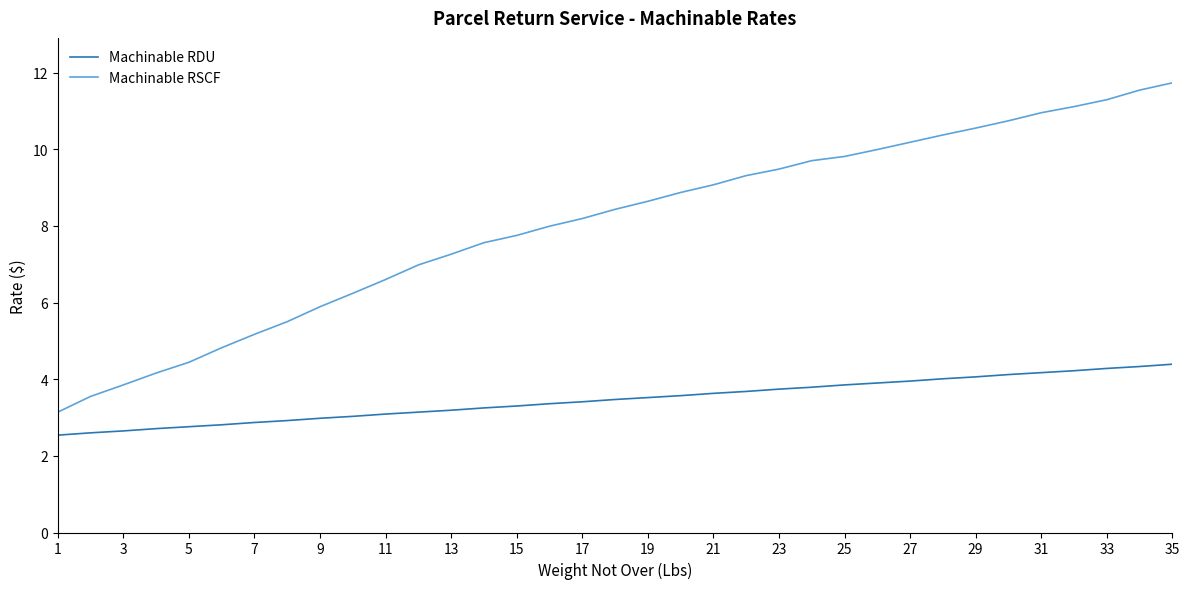

True or false: Machinable RSCF and Machinable RDU intersect in this chart.

False